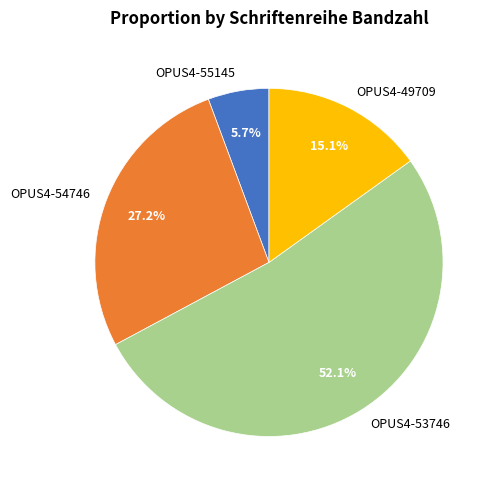

Which category has the biggest portion of the pie?

OPUS4-53746